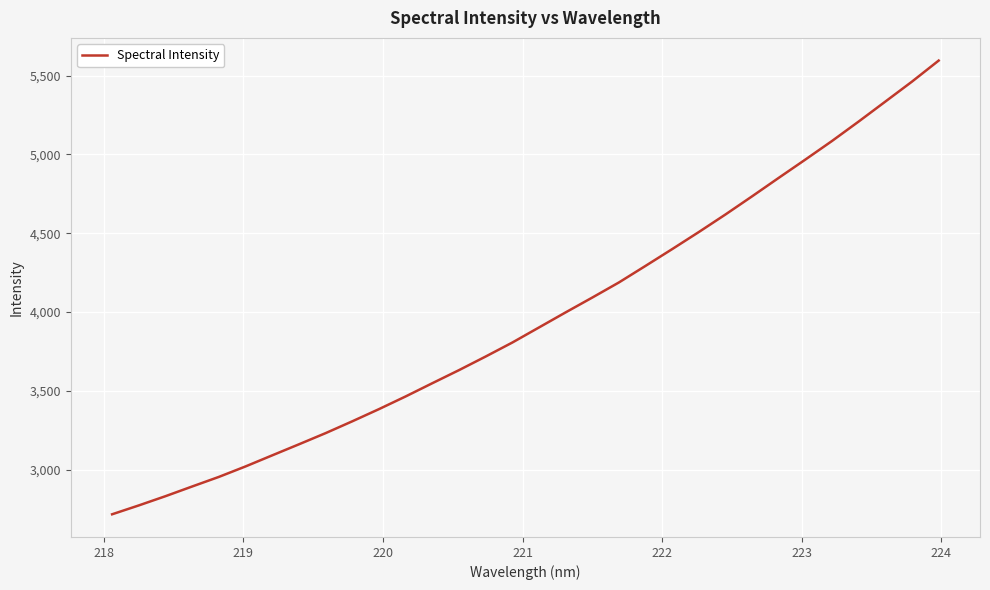

How many lines are shown in the chart?

1